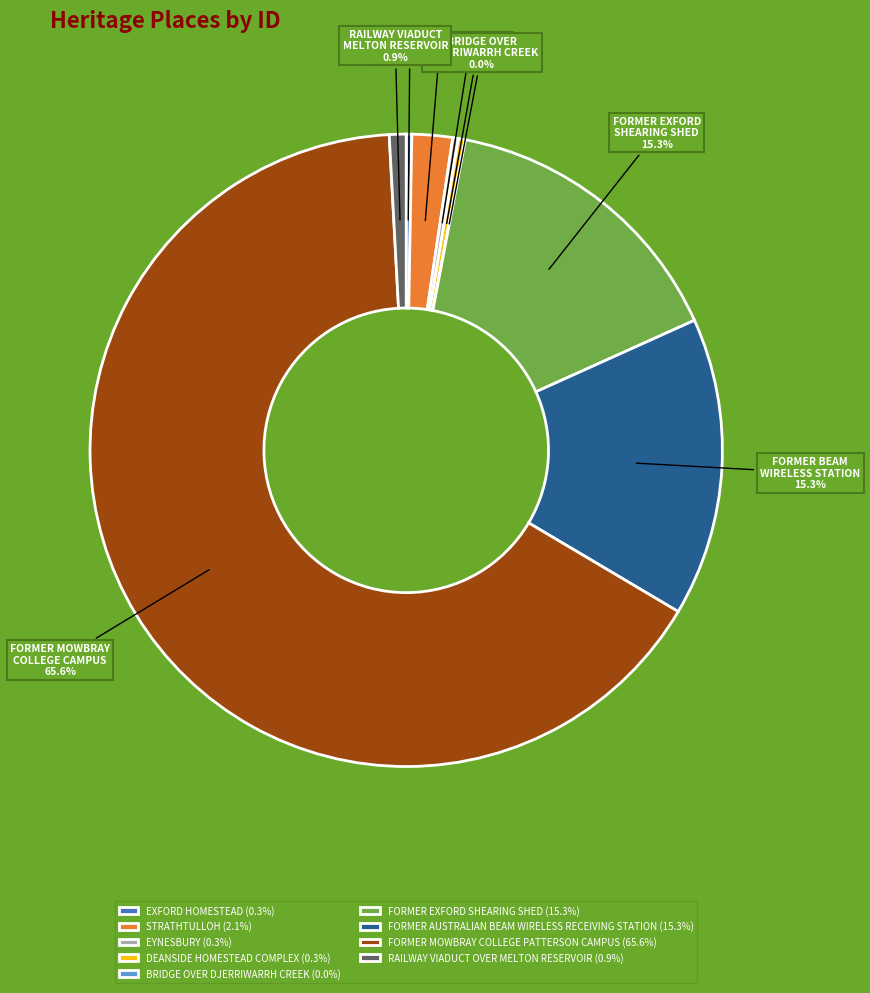

Approximately how many times larger is the value at FORMER EXFORD SHEARING SHED compared to FORMER MOWBRAY COLLEGE PATTERSON CAMPUS?

0.2